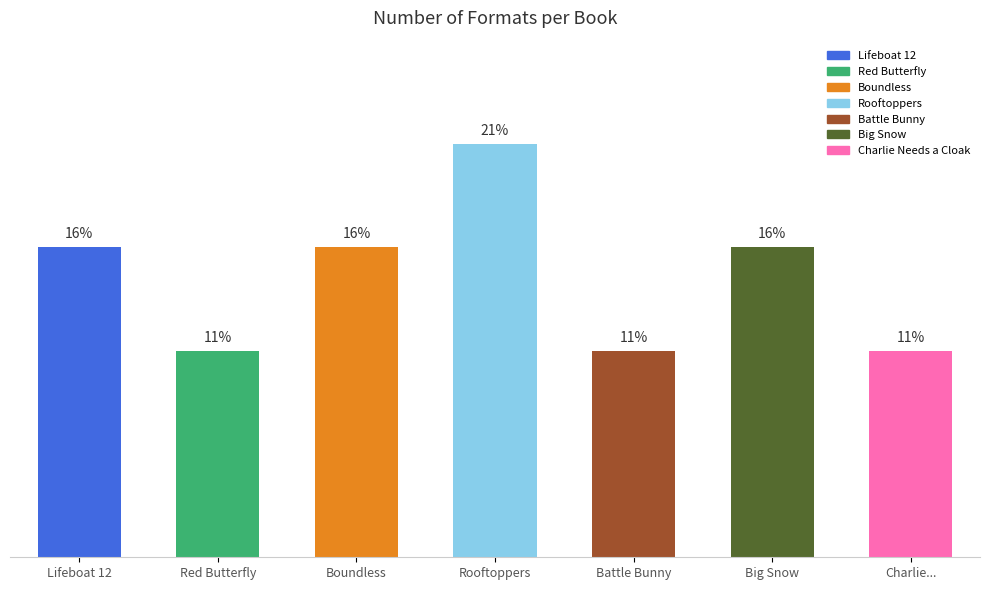

How many values exceed 15?

4